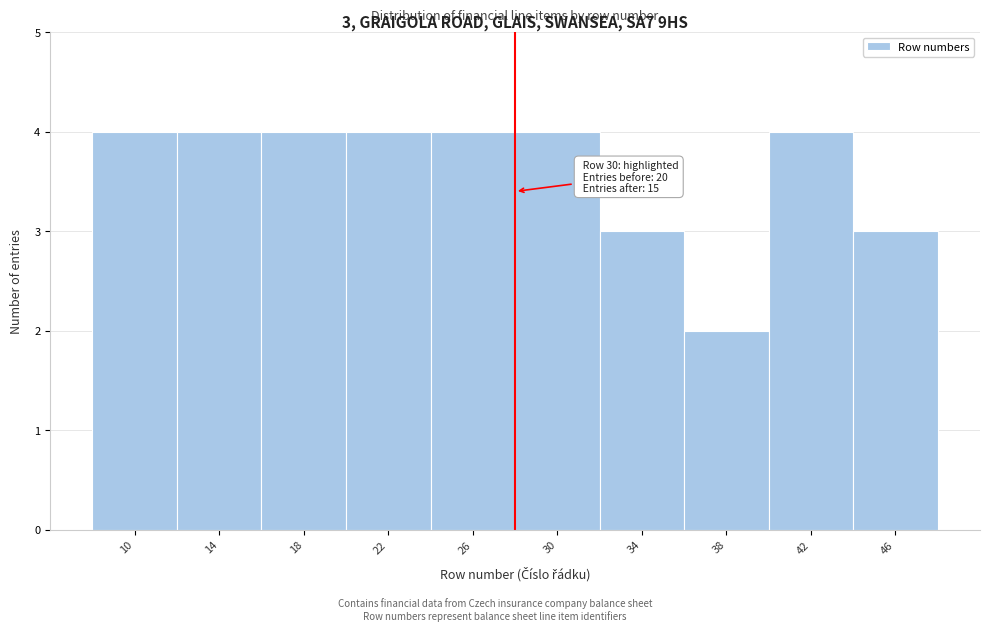

Reading left to right, extract all data points from this chart.

10=4	14=4	18=4	22=4	26=4	30=4	34=3	38=2	42=4	46=3